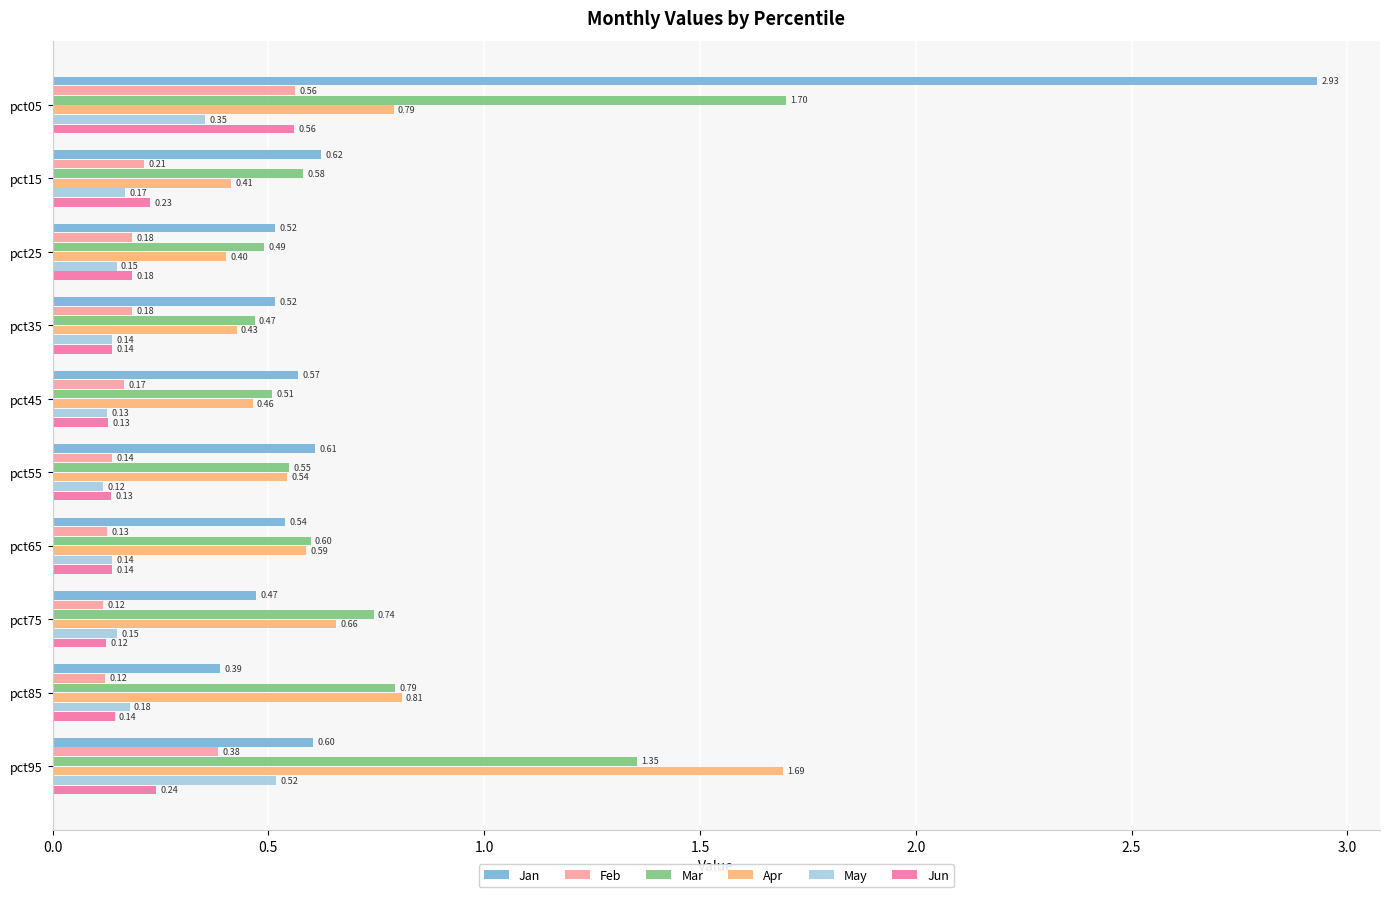

Which series has the largest total across all categories?

Mar